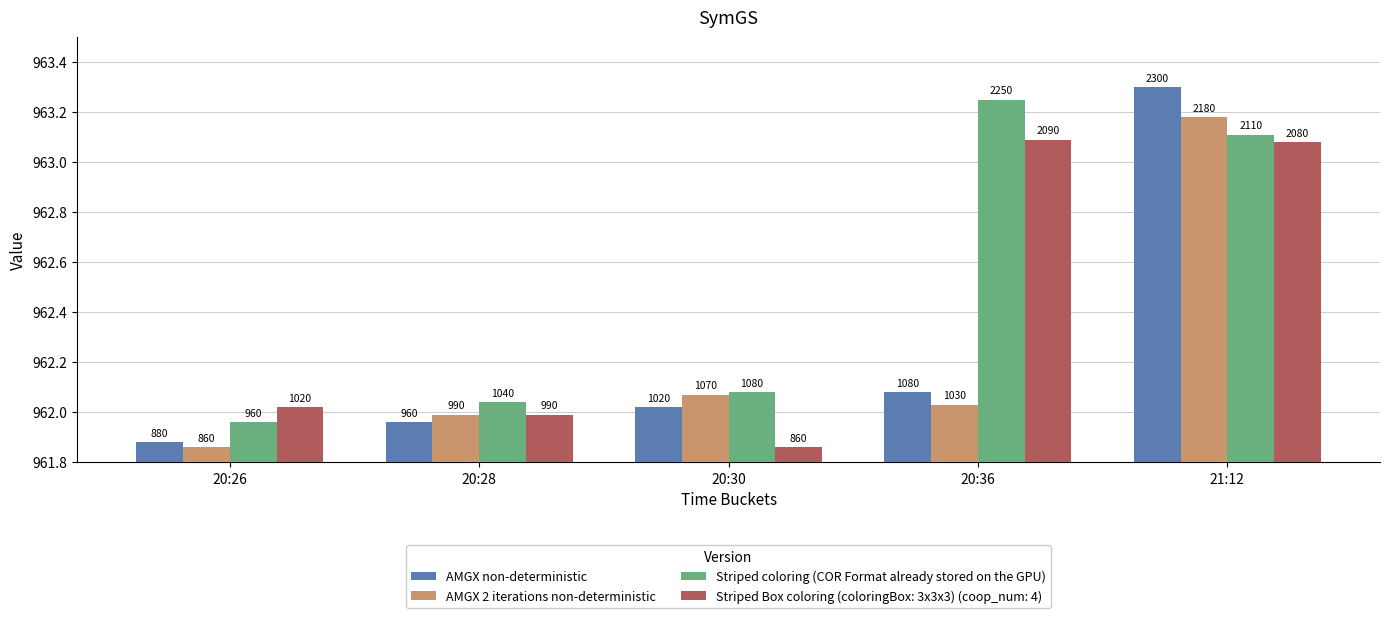

At which label does AMGX non-deterministic reach its peak?

21:12